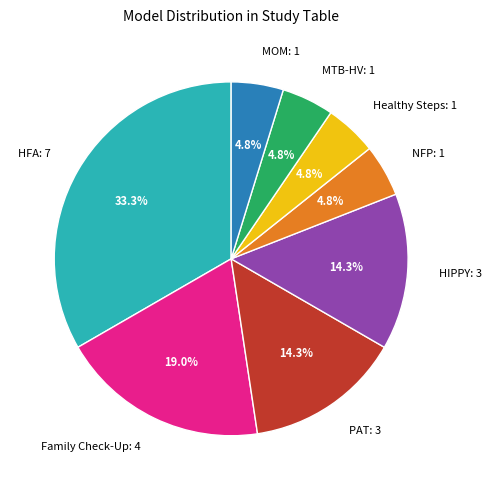

Is there a majority slice in this chart?

No